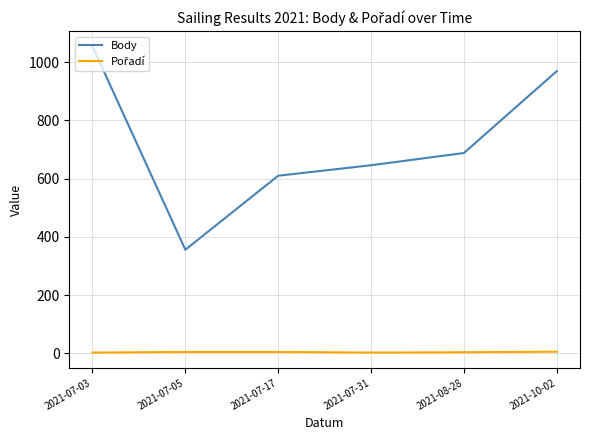

What is the greatest value displayed?

1054